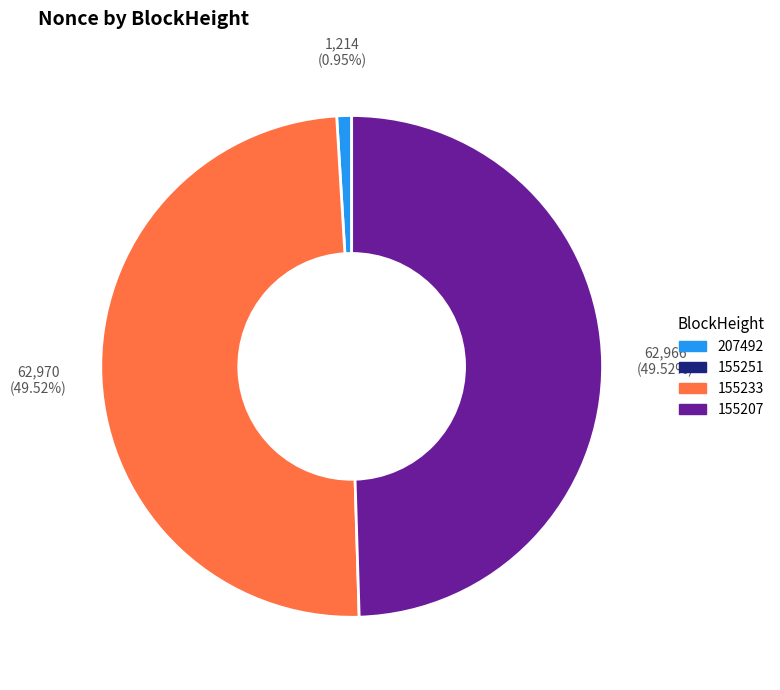

Is there any slice that represents more than half of the pie?

No